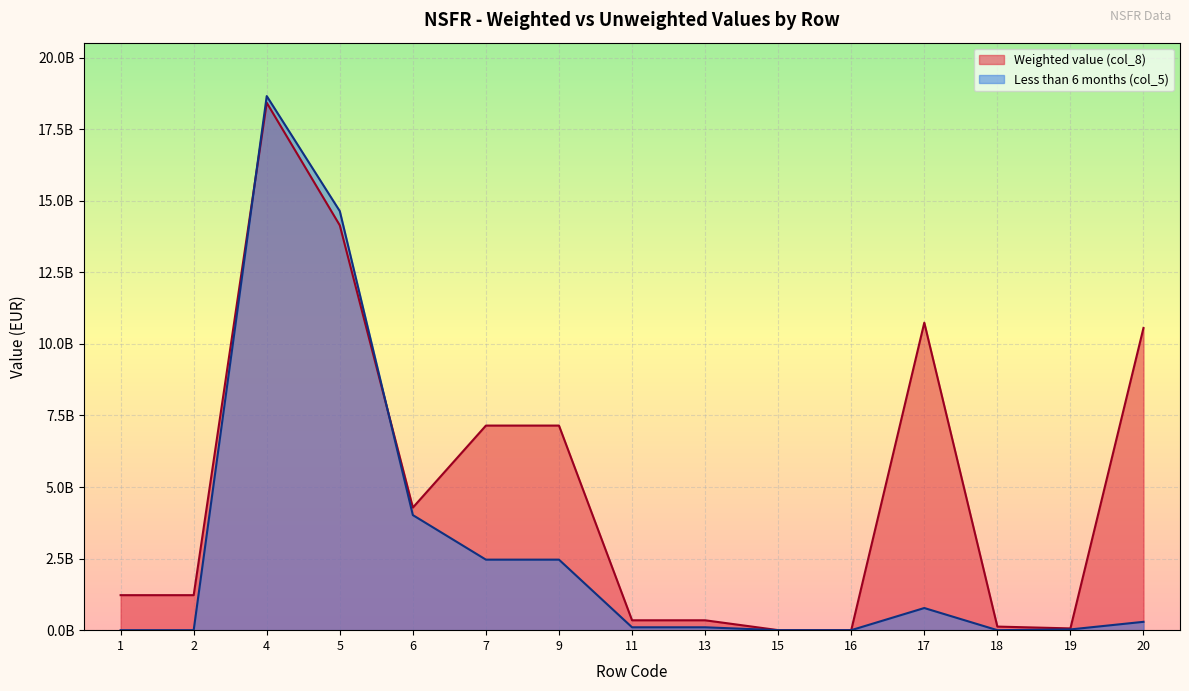

True or false: Less than 6 months (col_5) and Weighted value (col_8) cross at least once.

True